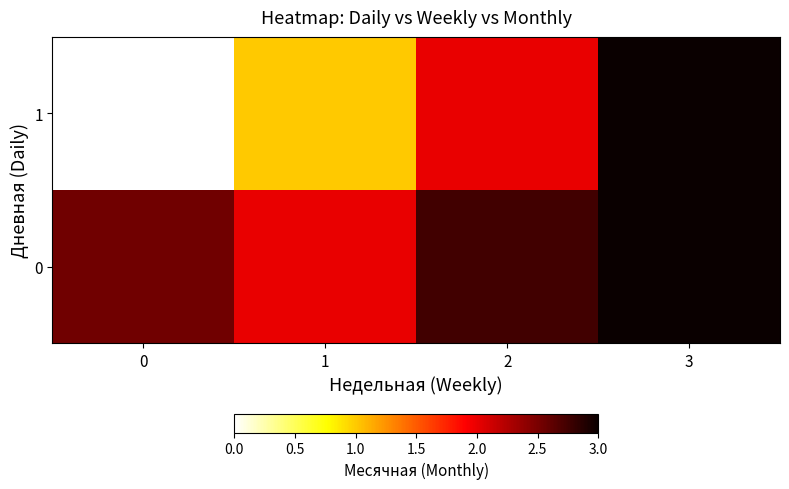

Which series has the largest range (max minus min)?

1